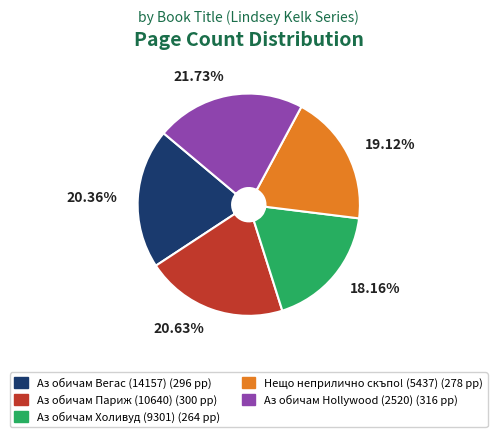

Combined, do Аз обичам Париж (10640) and Аз обичам Вегас (14157) account for over 50%?

No